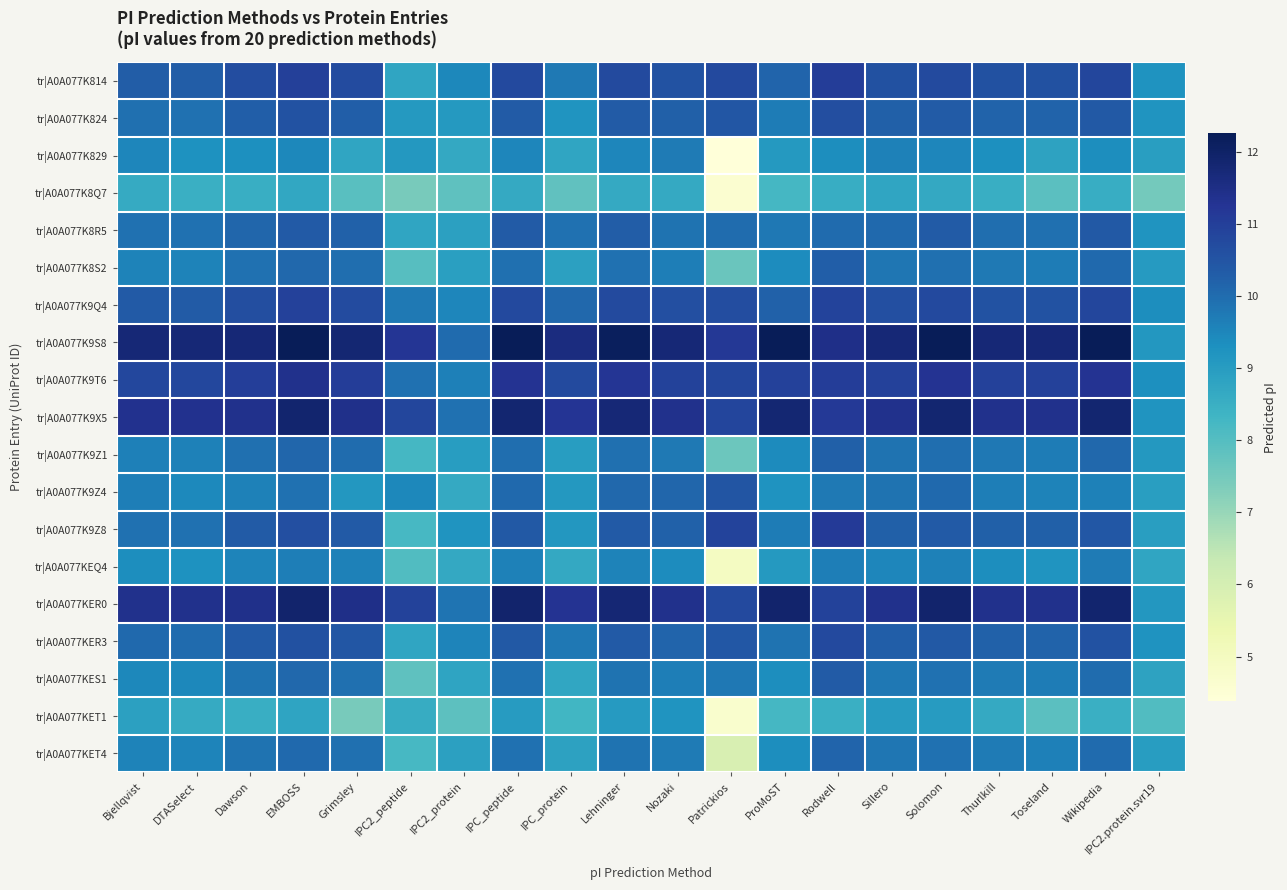

Count the number of categories in the chart.

20